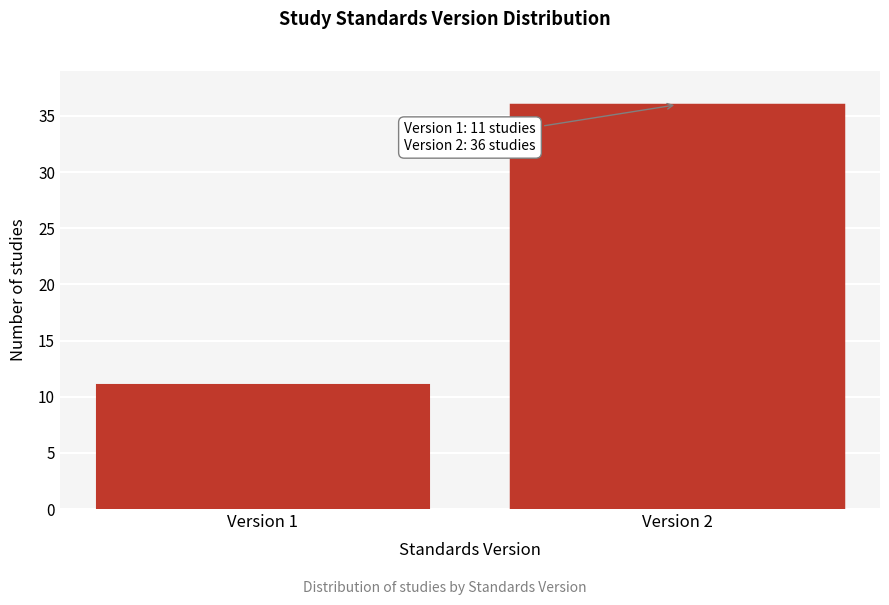

Reading right to left, extract all data points from this chart.

36	11